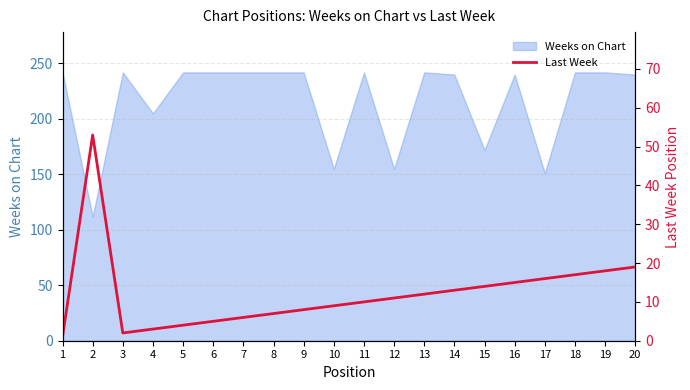

At which label is Weeks on Chart closest to 177?

15